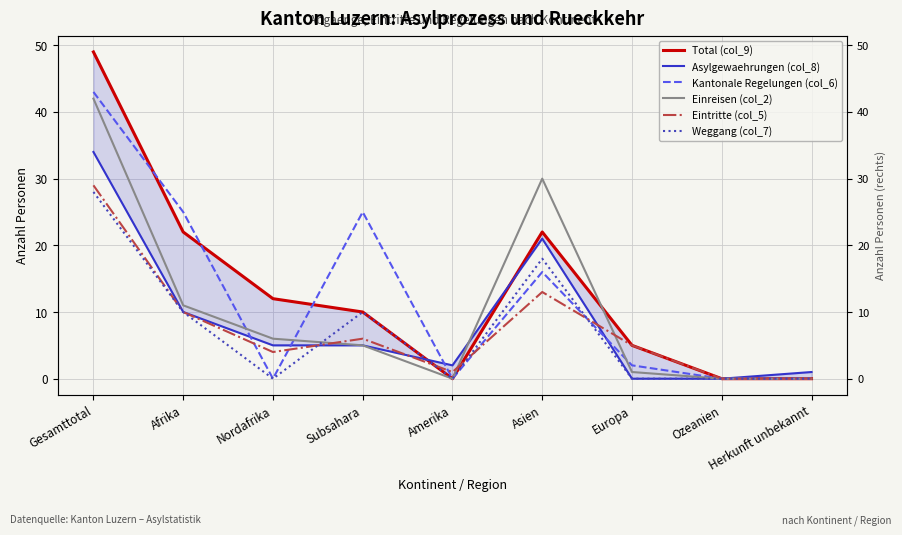

True or false: Weggang (col_7) and Total (col_9) cross at least once.

False